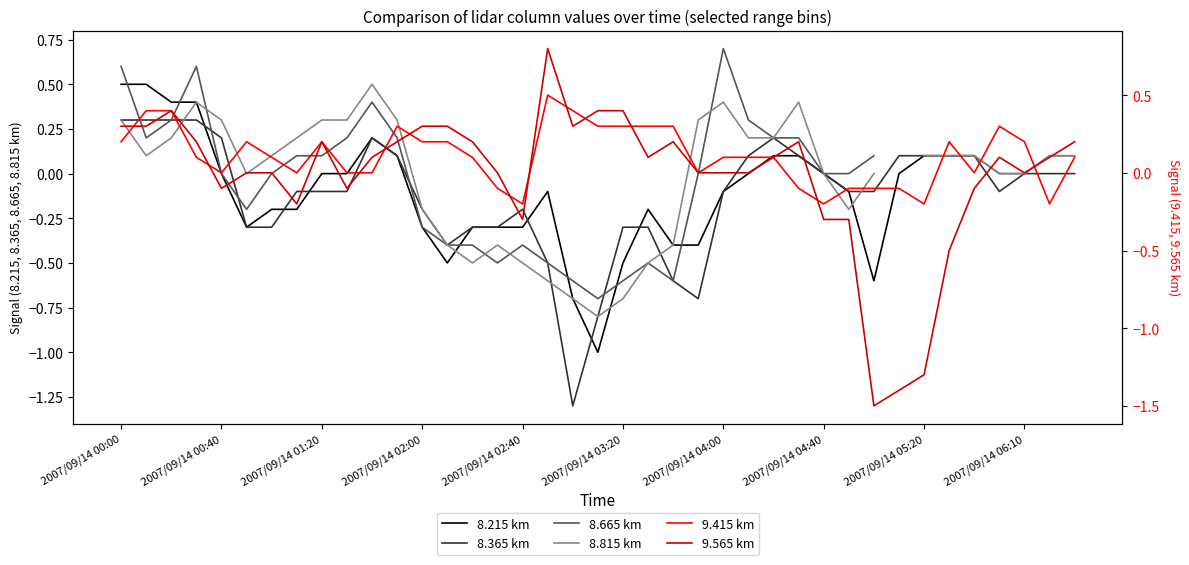

What is the maximum value for 8.215 km?

0.5